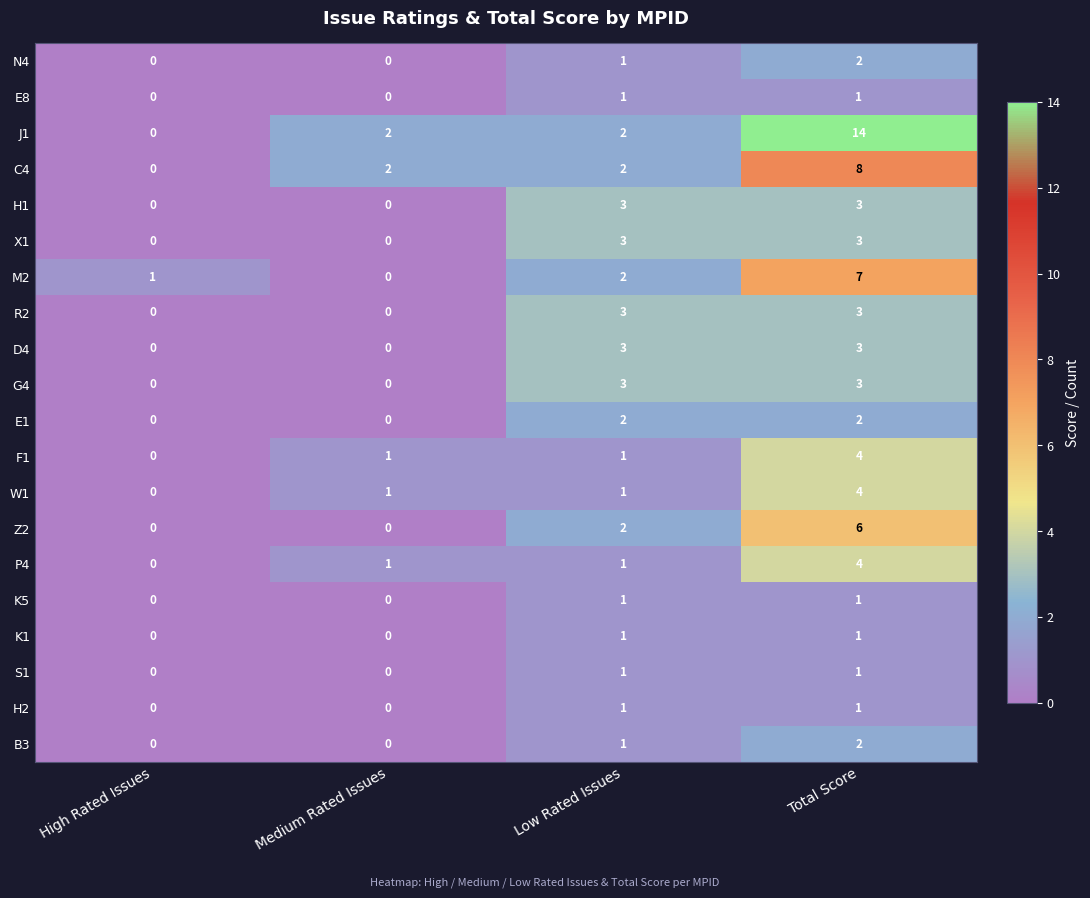

List the labels in order of M2 value, largest first.

Total Score, Low Rated Issues, High Rated Issues, Medium Rated Issues